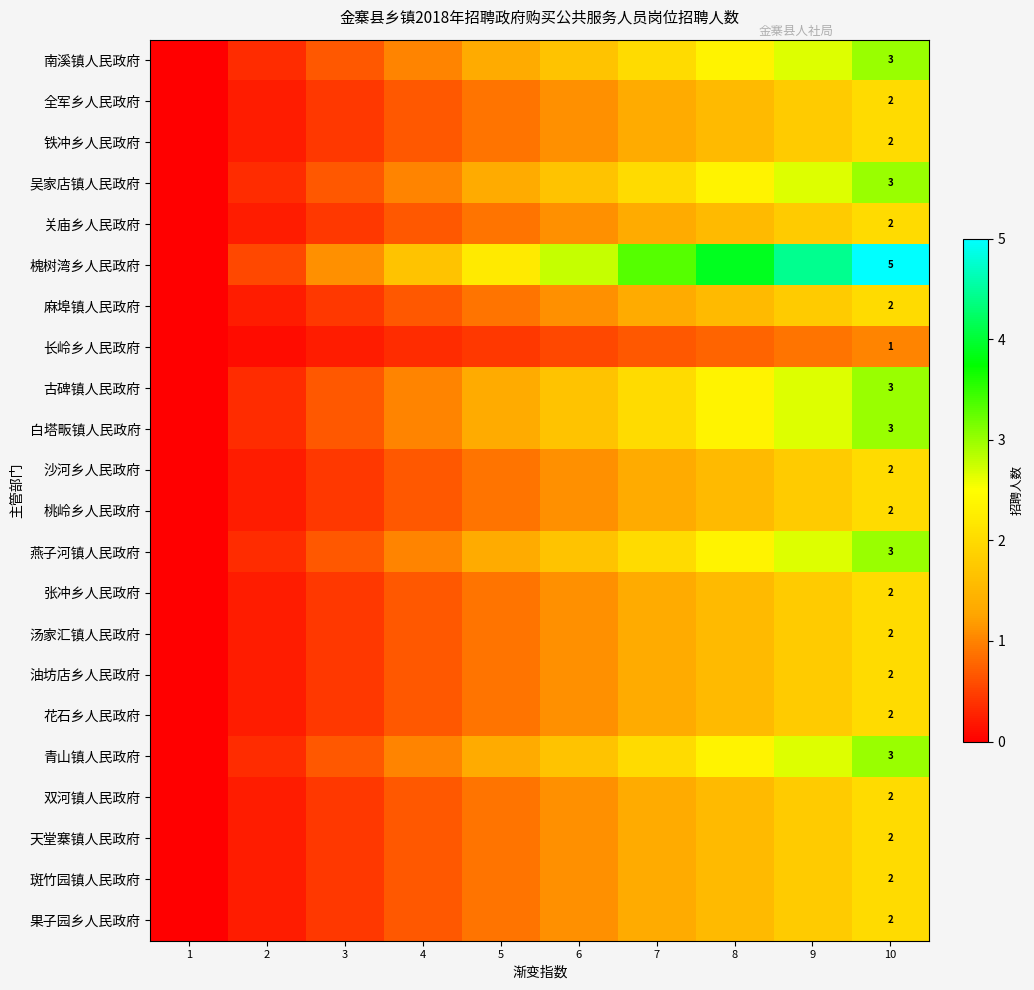

Rank the categories by 白塔畈镇人民政府 value from highest to lowest.

10, 9, 8, 7, 6, 5, 4, 3, 2, 1